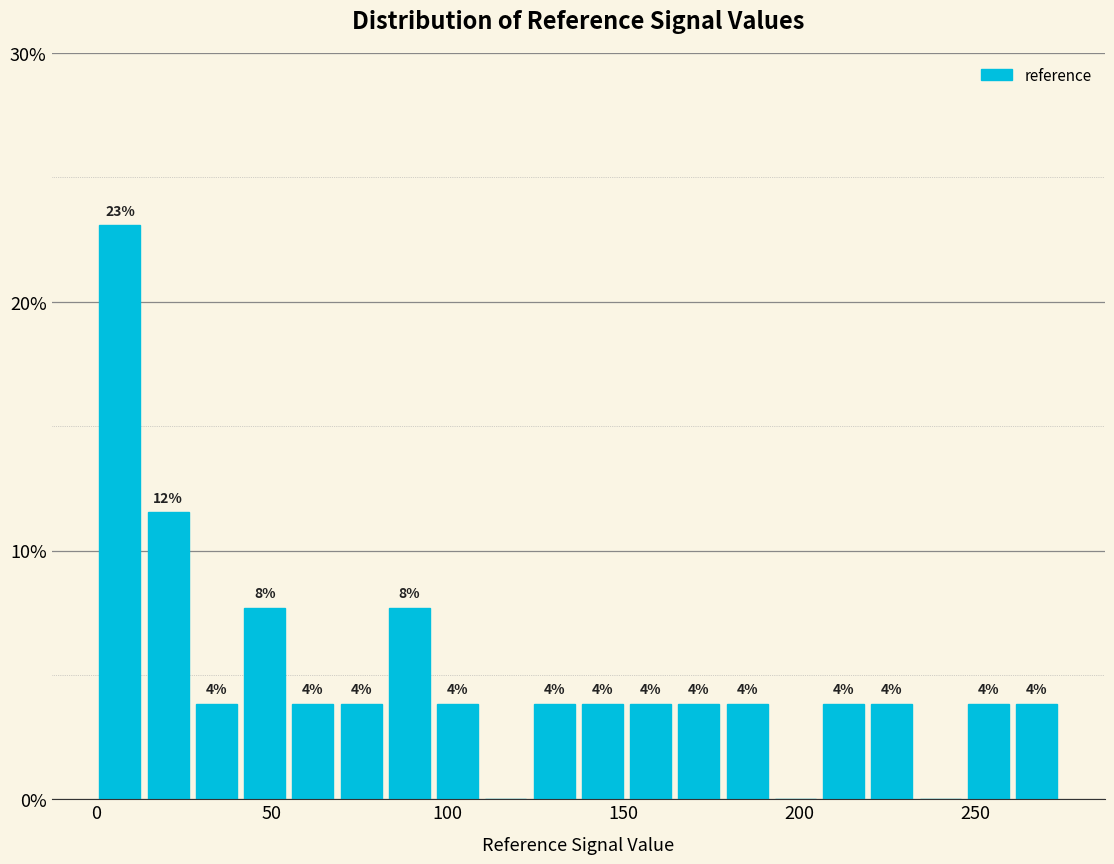

Read against the x-axis, roughly where is the centre of the tallest bar?

5